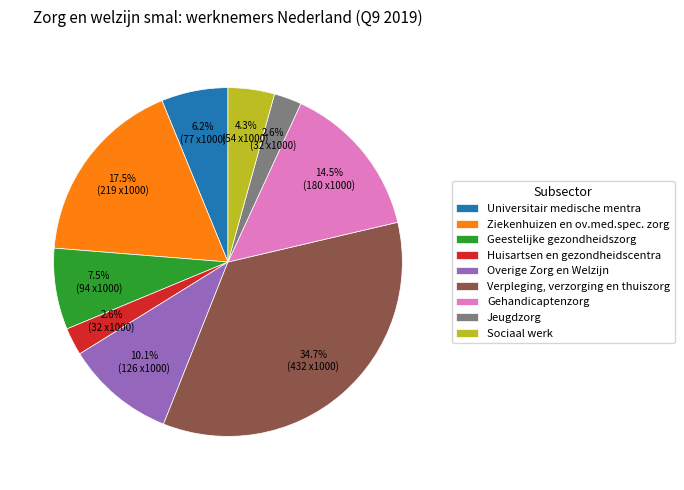

Is Geestelijke gezondheidszorg the majority of the pie?

No